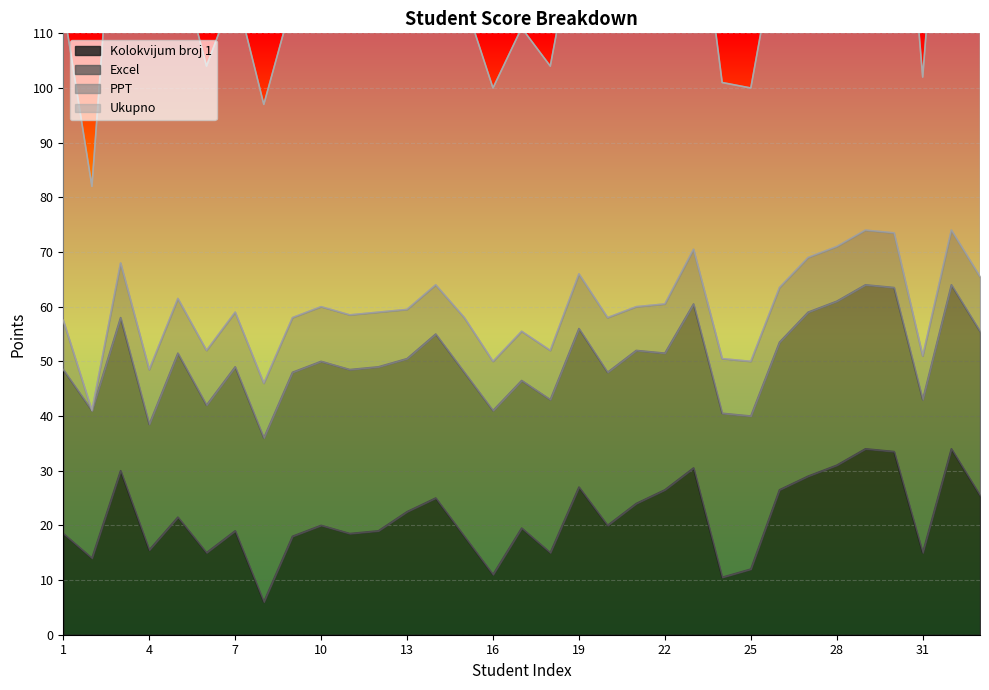

What is the average value of the PPT series?

9.4